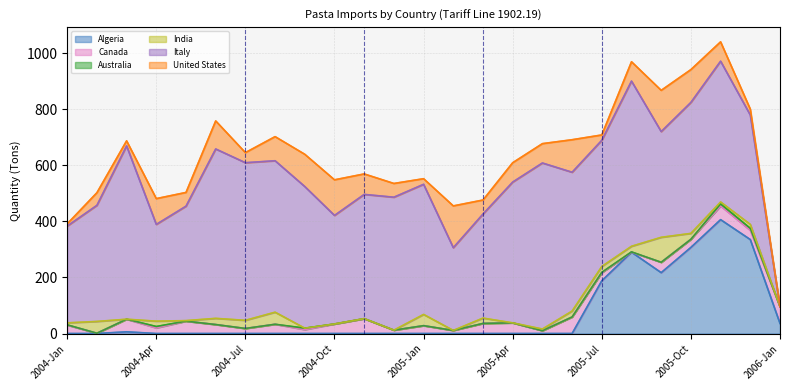

How many lines are shown in the chart?

6